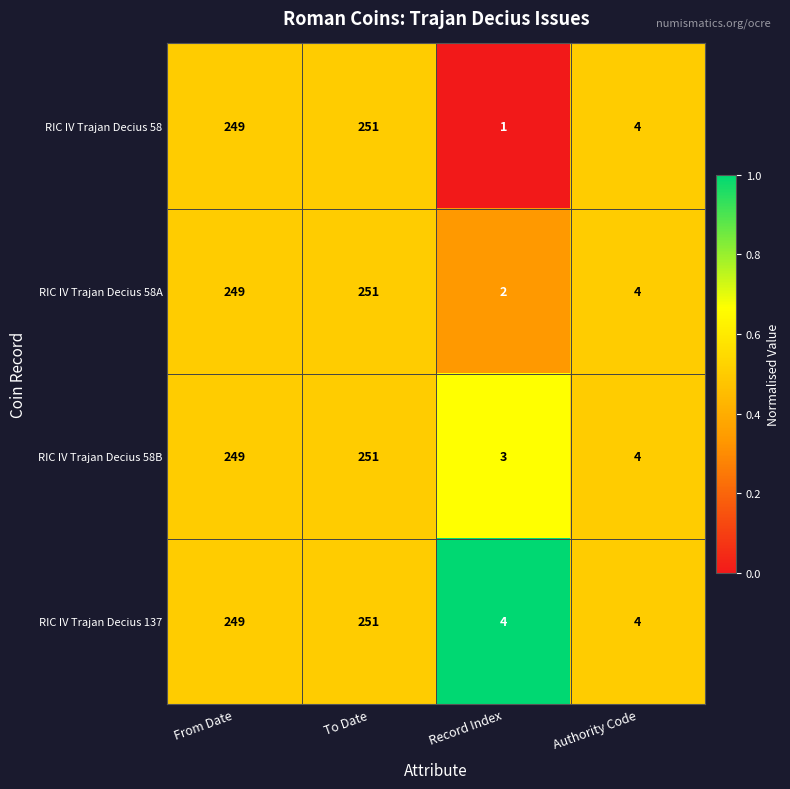

What is the total value across all series at To Date?

1004